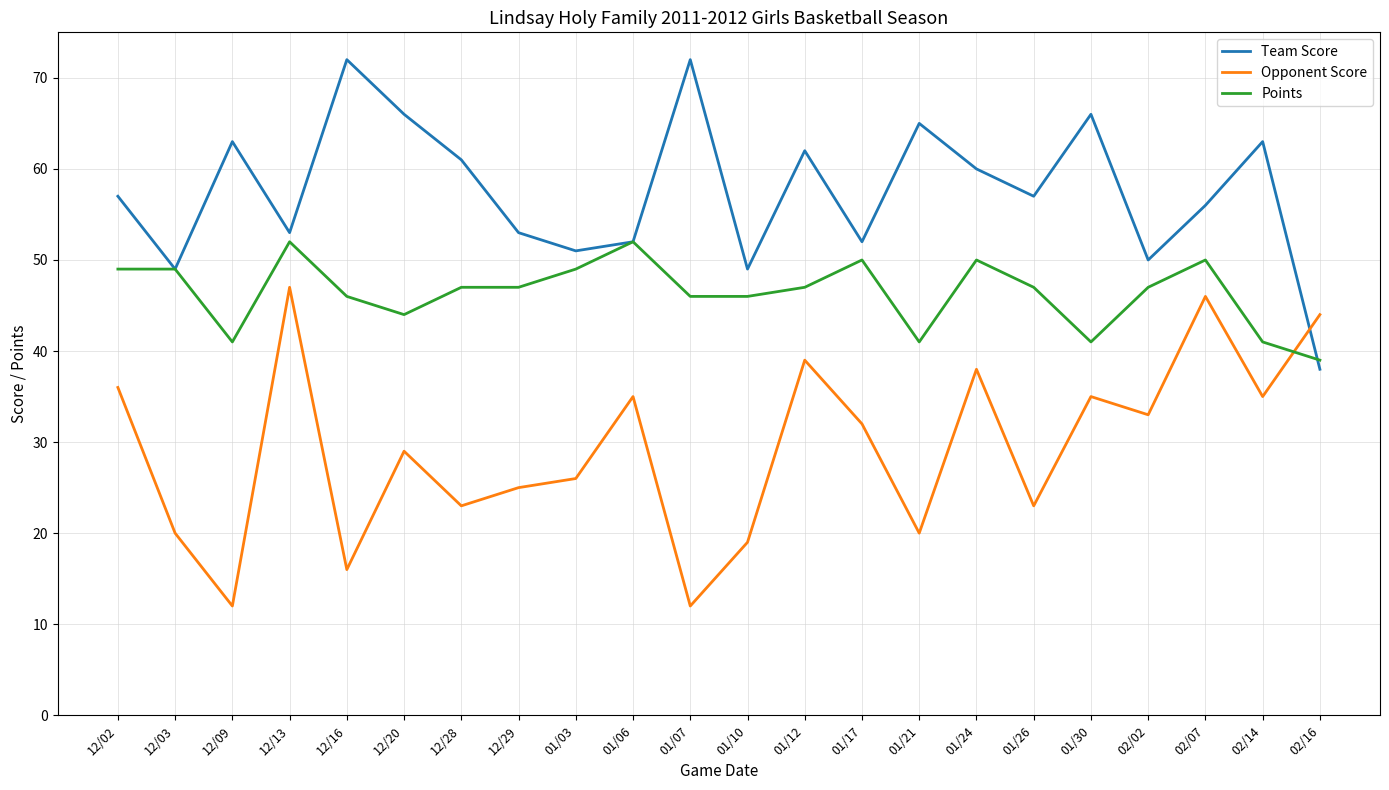

Is the value of Opponent Score at 12/16 greater than the value of Team Score at 02/14?

No